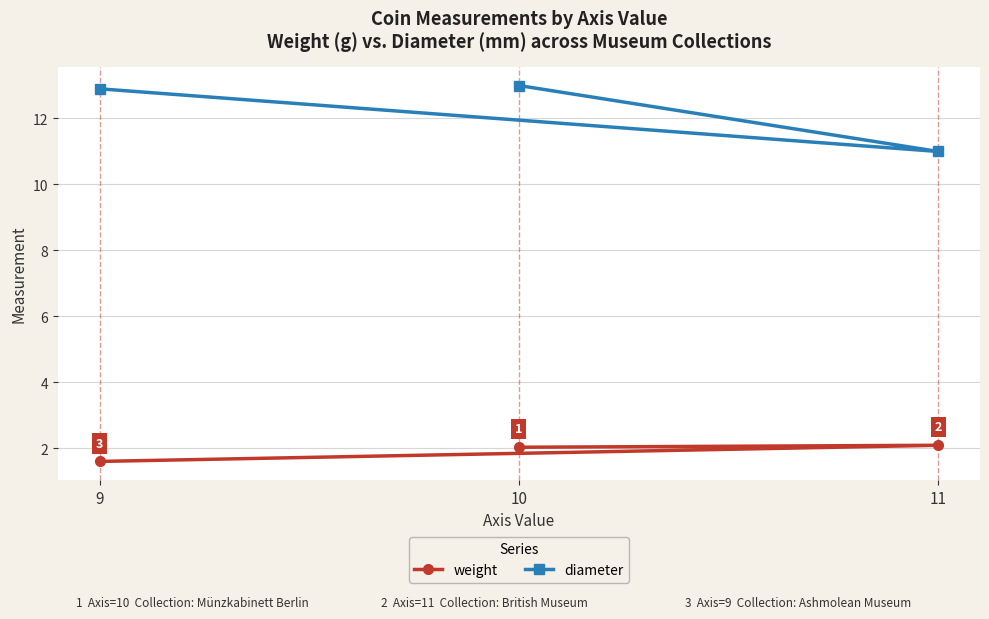

Count the number of categories in the chart.

3